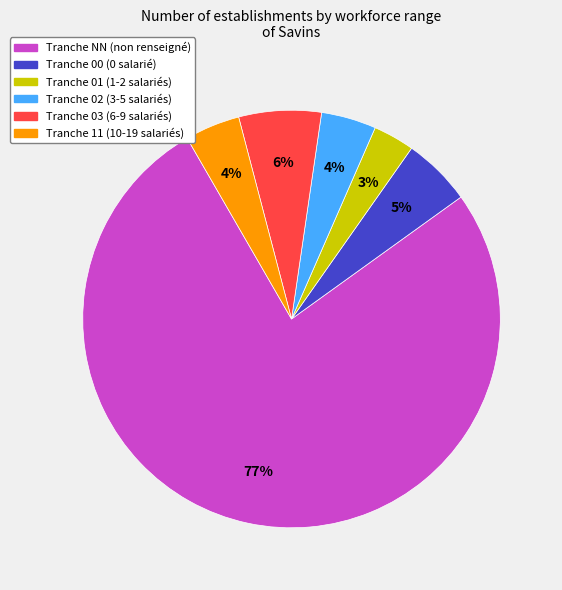

Is there a majority slice in this chart?

Yes